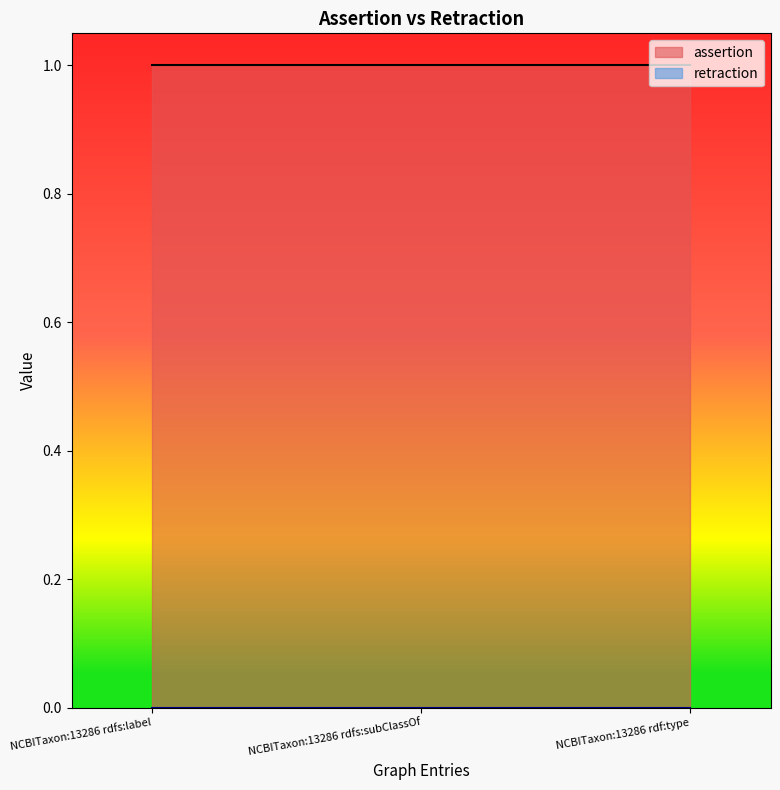

True or false: retraction has a value of 0 at NCBITaxon:13286 rdfs:subClassOf.

True